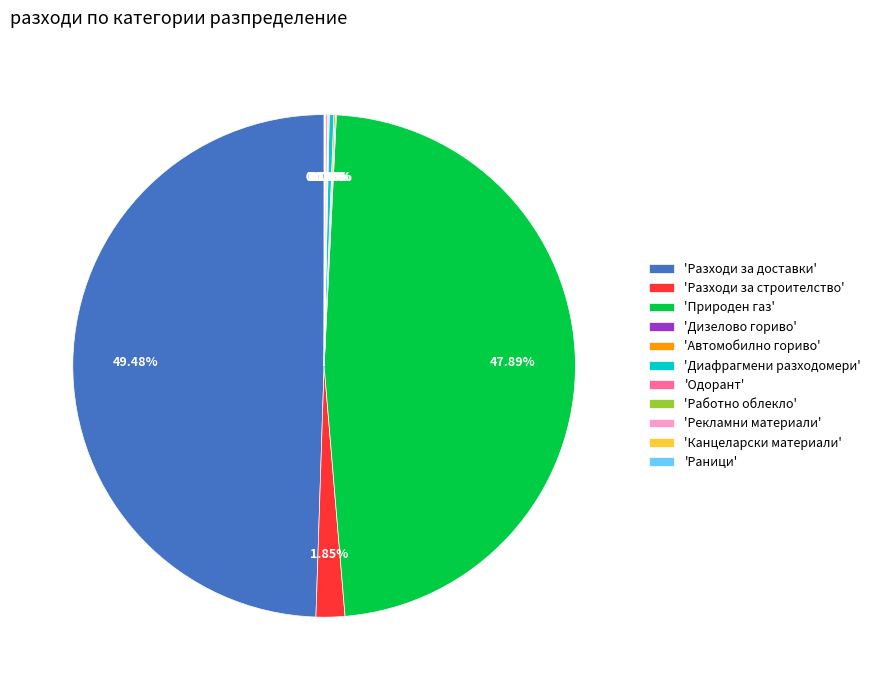

Which category has the biggest portion of the pie?

'Разходи за доставки'